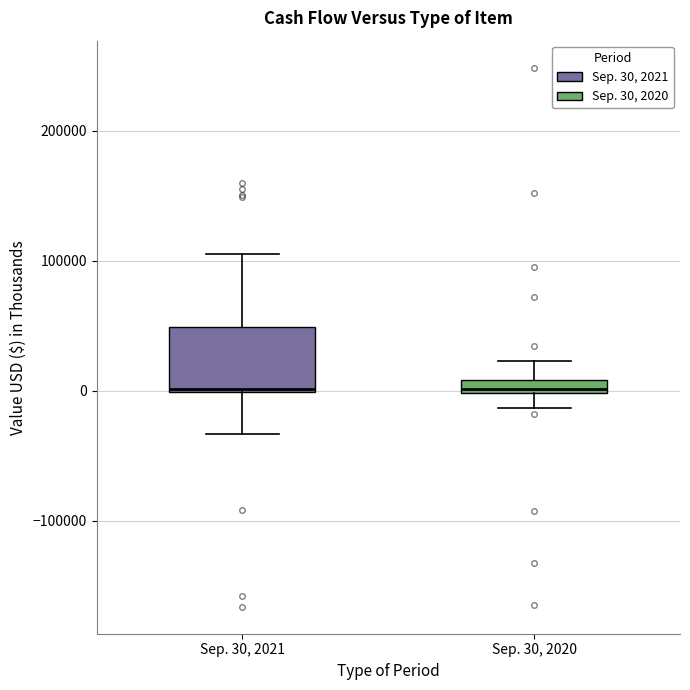

Where is the lower edge of the box for Sep. 30, 2021 on the y-axis? The values are not printed on the chart, so give them approximately, as read against the axis.

0